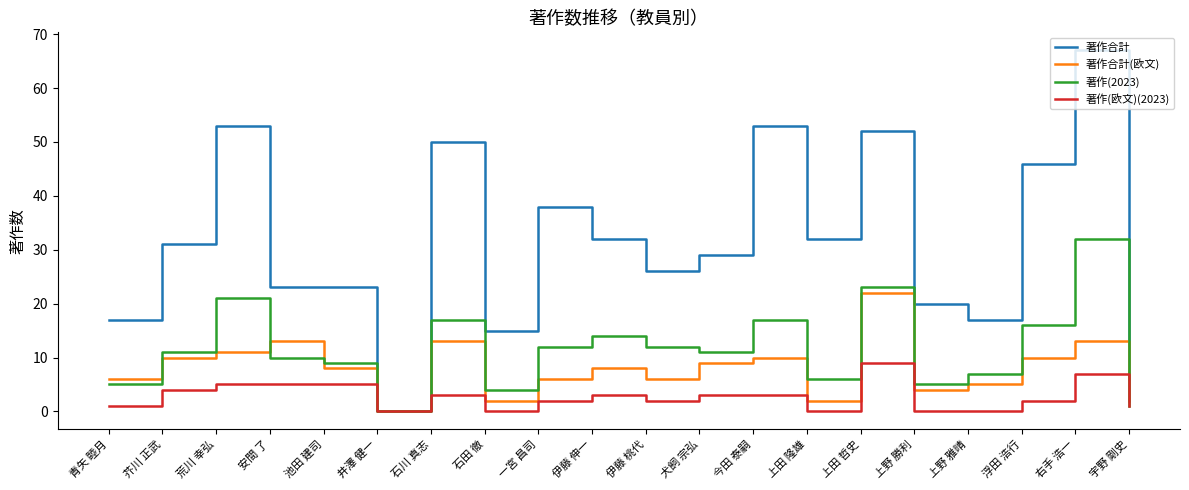

List the series in order of their peak value, lowest first.

著作(欧文)(2023), 著作合計(欧文), 著作(2023), 著作合計